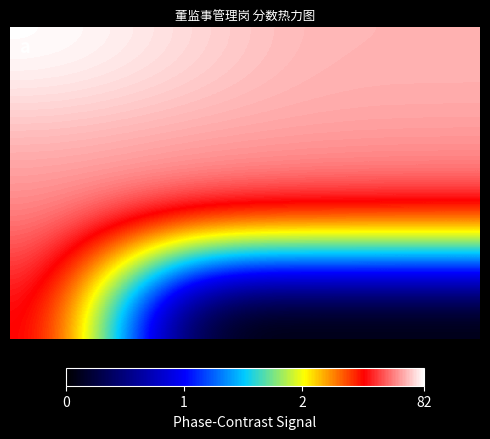

At how many categories does at least one series exceed 43?

4